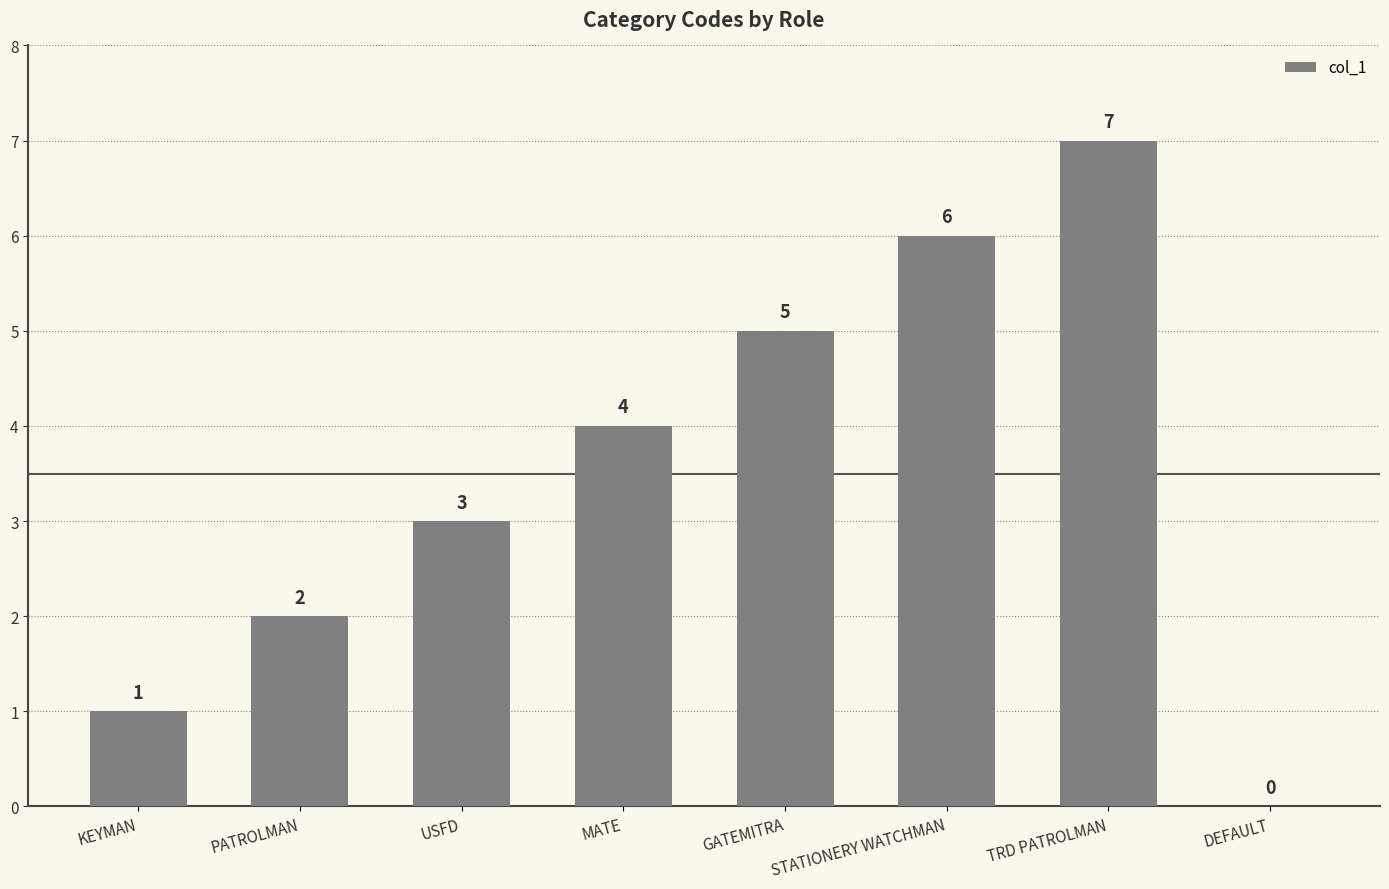

The chart shows a value of 3 at TRD PATROLMAN. True or false?

False